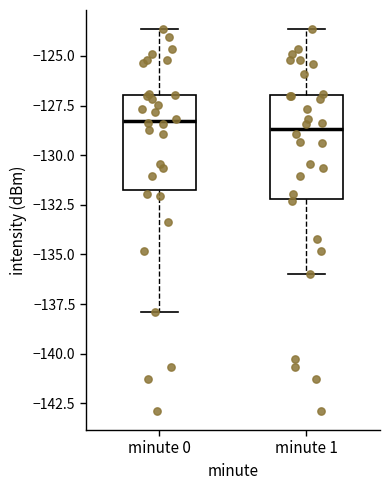

Reading left to right, read every box against the y-axis: the position of its median line, the range the box covers, and the ends of its whiskers. The values are not printed on the chart, so give them approximately, as read against the axis.

minute 0: median -128.5, box -131.5 to -127.0, whiskers -138.0 to -123.5
minute 1: median -128.5, box -132.0 to -127.0, whiskers -136.0 to -123.5